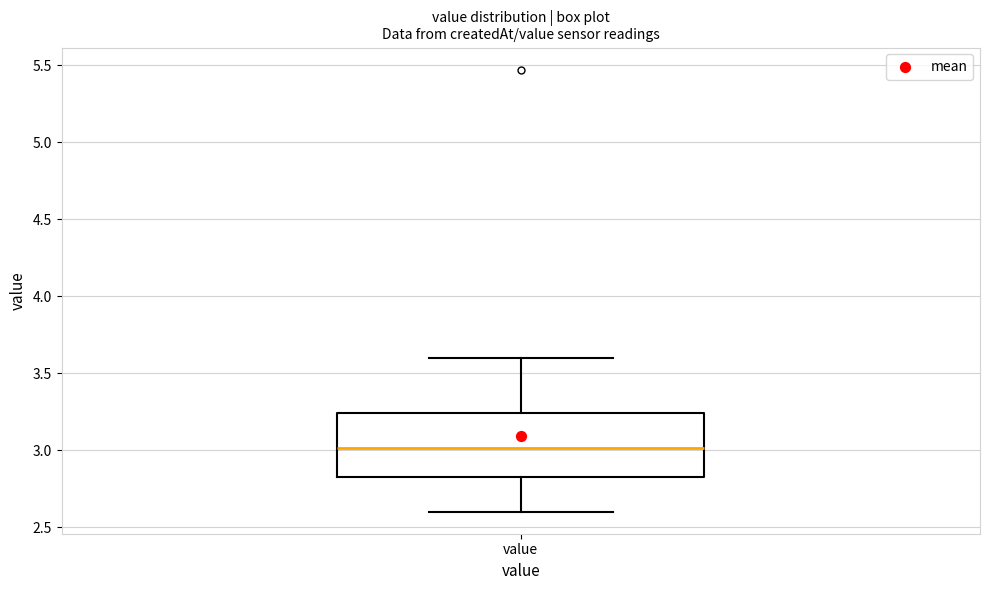

Transcribe this box plot: give where the median line is, the range the box spans, and where the two whiskers end, as read against the y-axis. The values are not printed on the chart, so give them approximately, as read against the axis.

median 3.00, box 2.80 to 3.25, whiskers 2.60 to 3.60